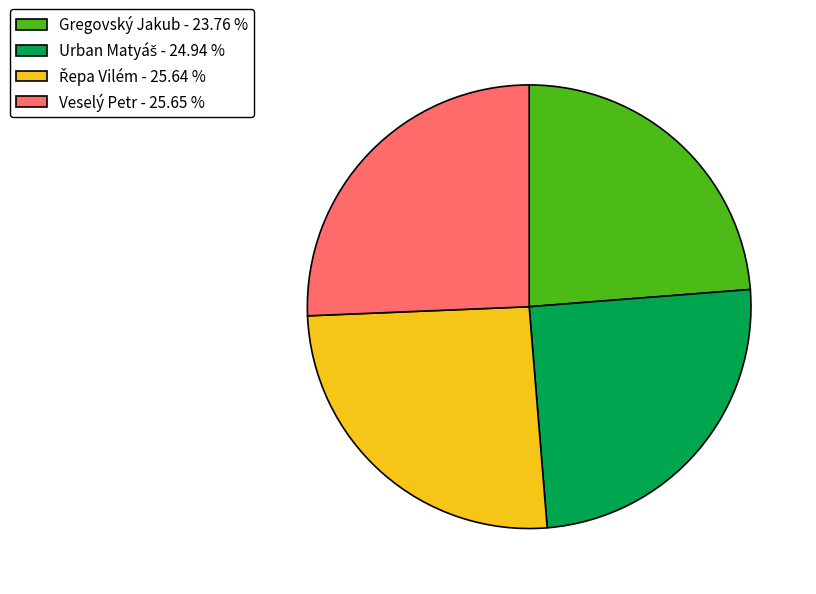

Does Gregovský Jakub - 23.76 % represent more than half of the total?

No